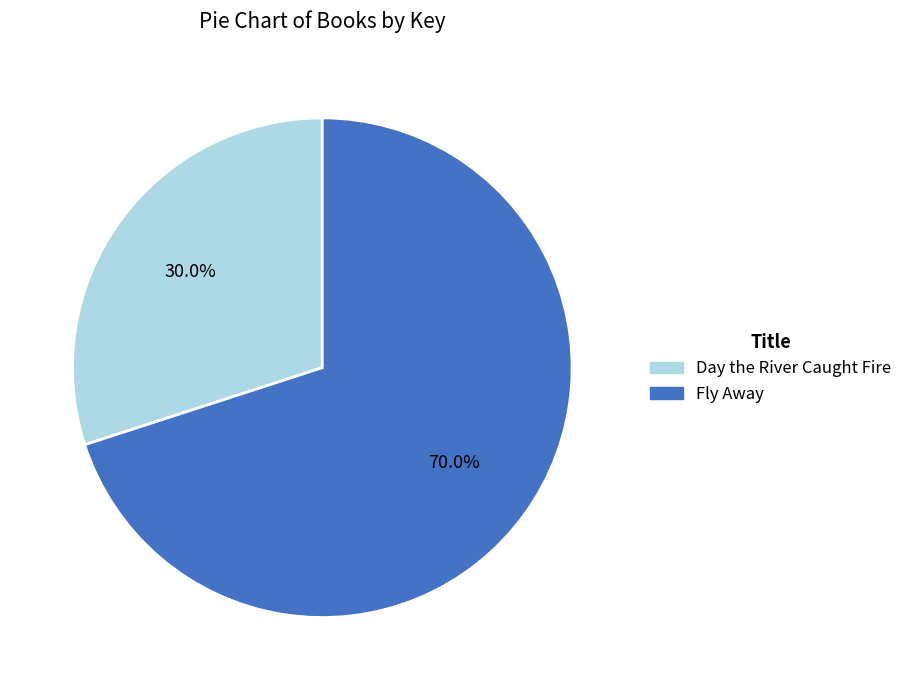

To the nearest percent, what is the difference between the largest and smallest slice percentages?

40%